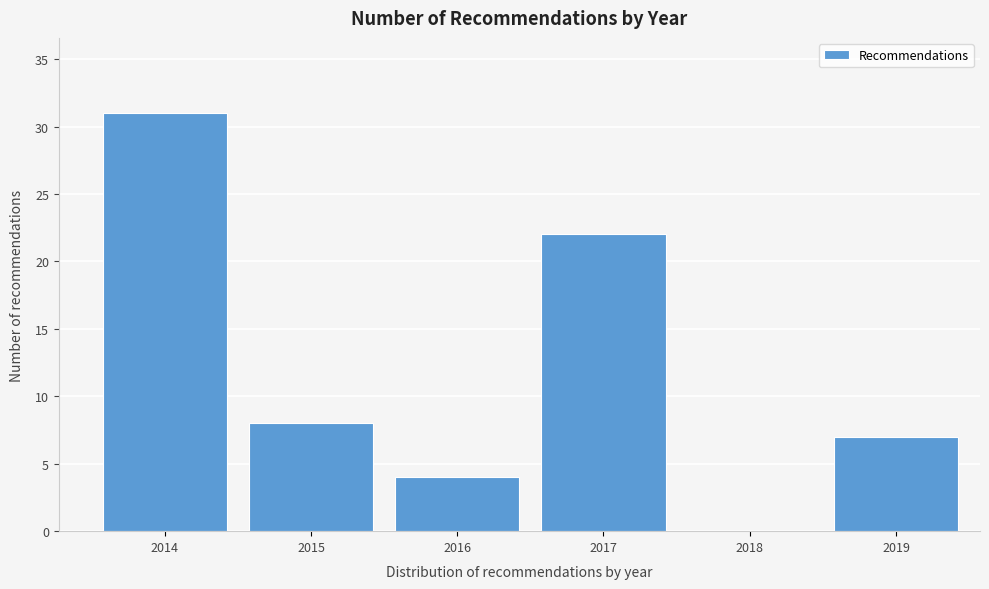

Reading left to right, what are all the values shown in this chart?

2014=31	2015=8	2016=4	2017=22	2018=0	2019=7